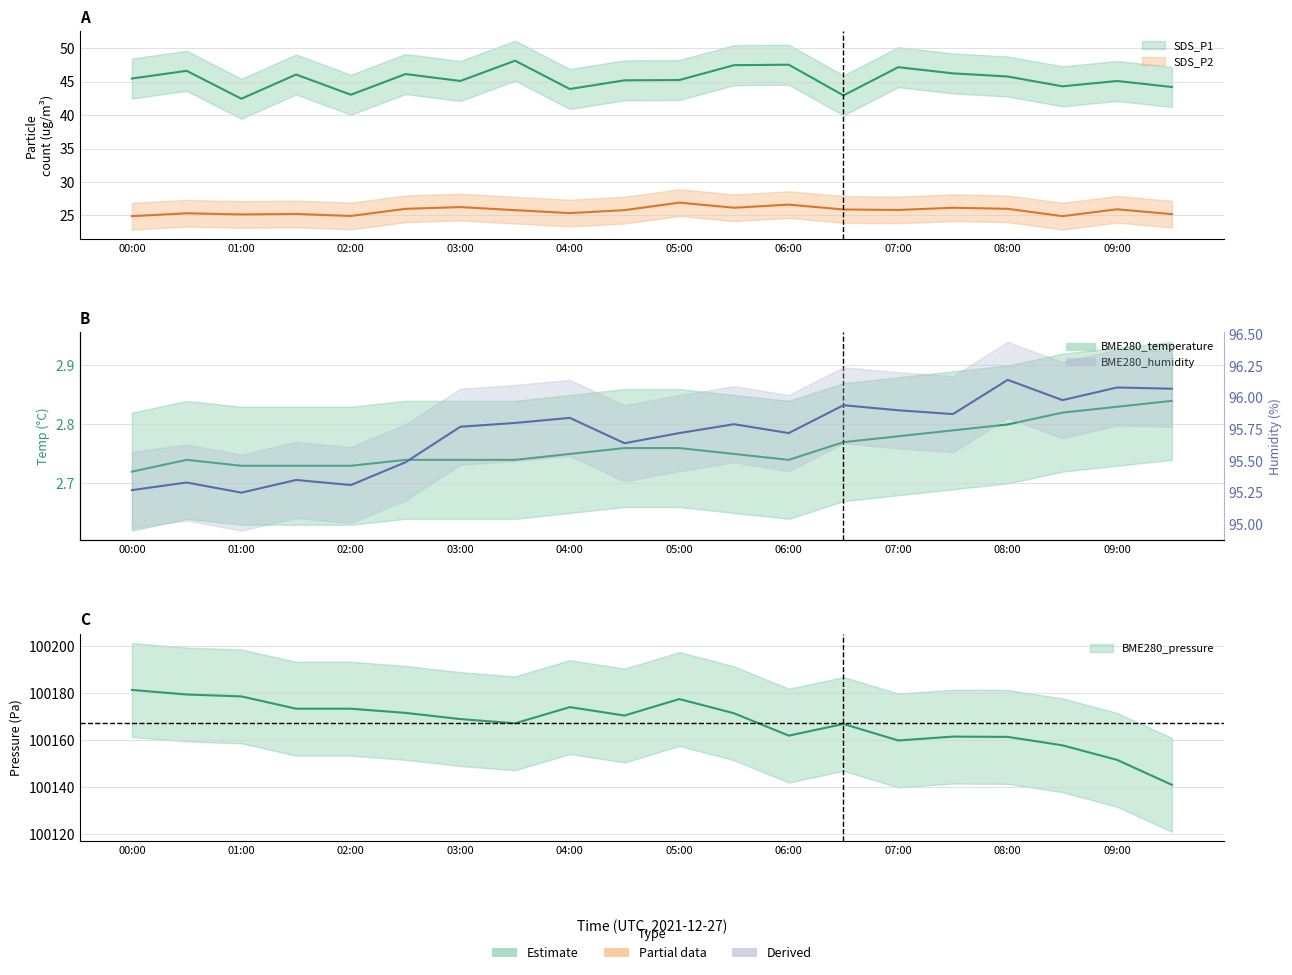

Which category has the lowest value across all series?

00:00